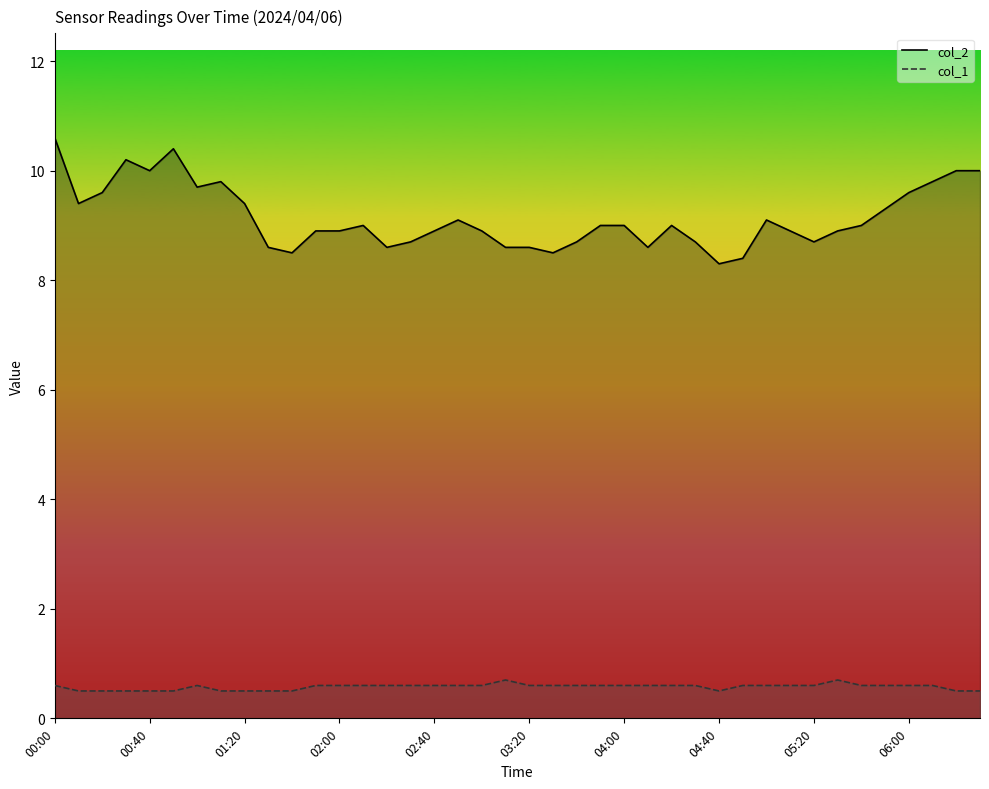

How many interior local peaks does the col_1 series have?

3